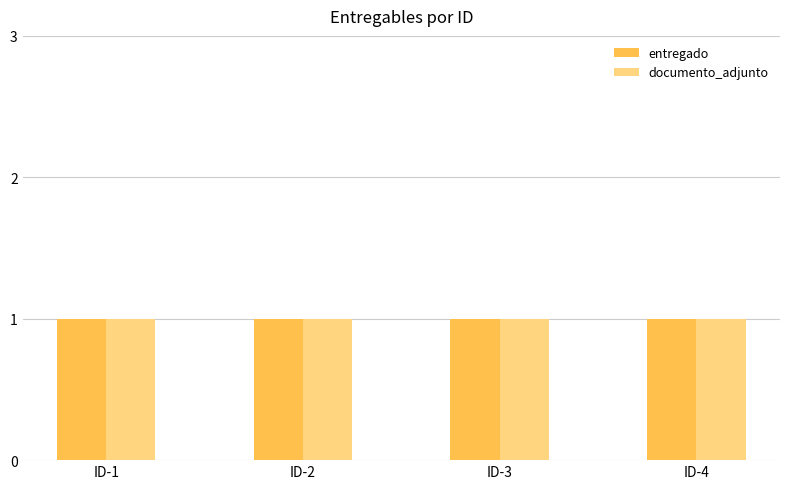

How many groups of bars are there?

4